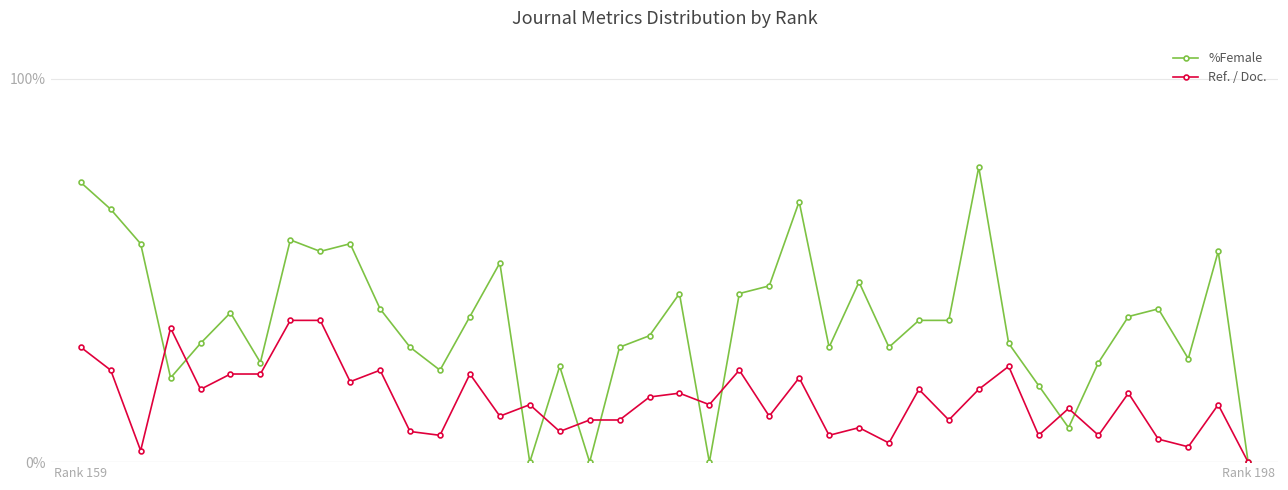

How many positive values does the Ref. / Doc. series have?

39